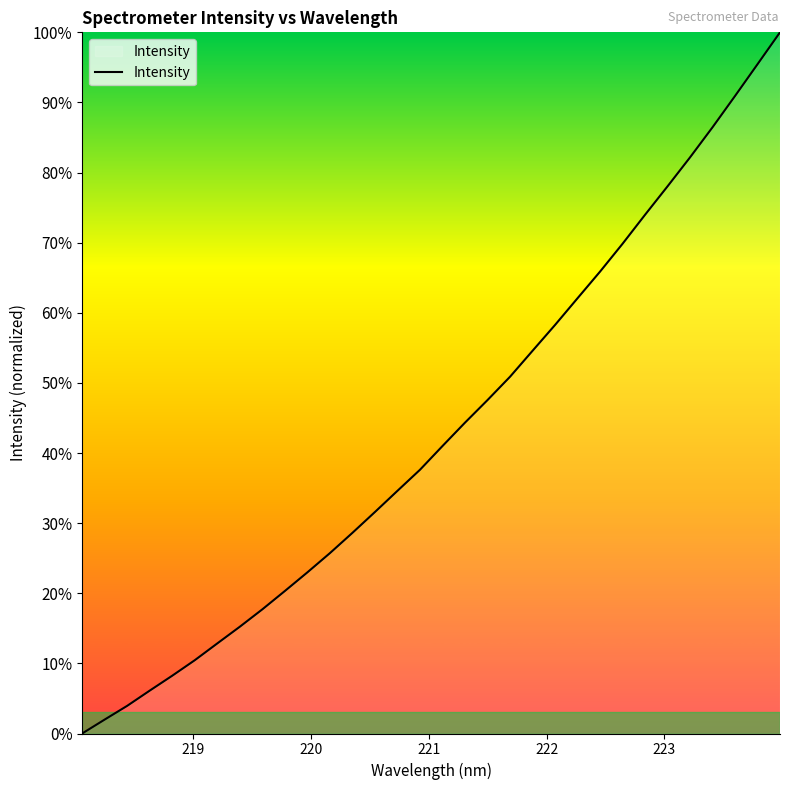

What is the maximum value shown in the chart?

100.0